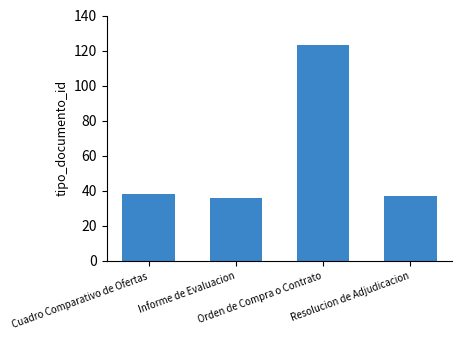

True or false: the data shows 211 at Orden de Compra o Contrato.

False